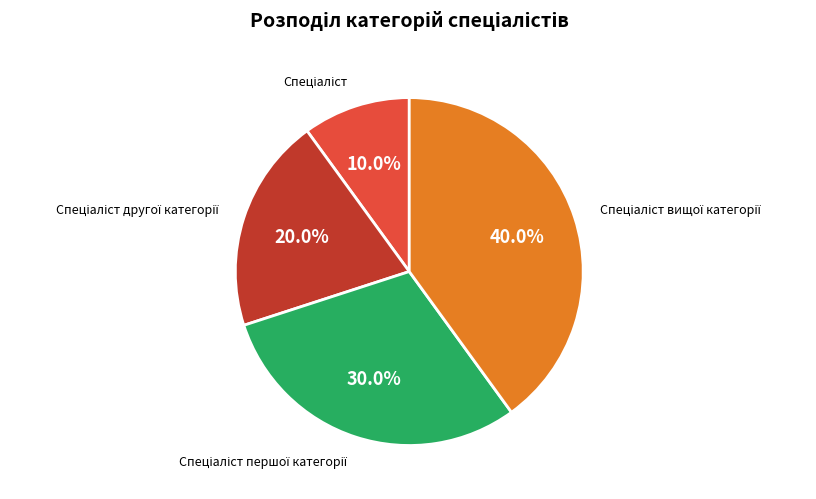

Is there a majority slice in this chart?

No